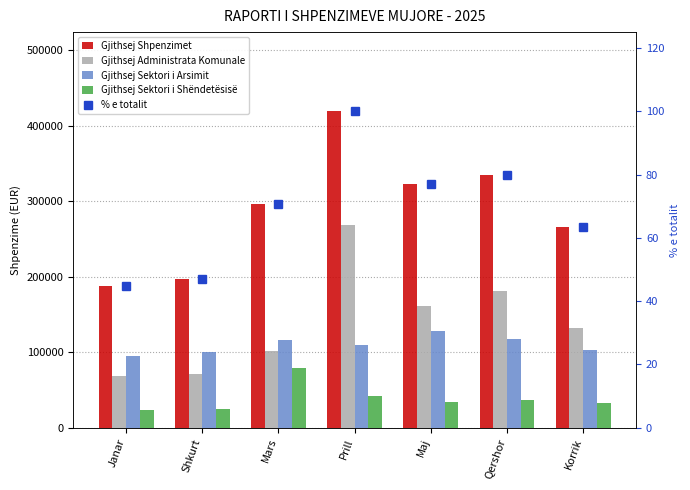

Between Shkurt and Maj, which is larger?

Maj